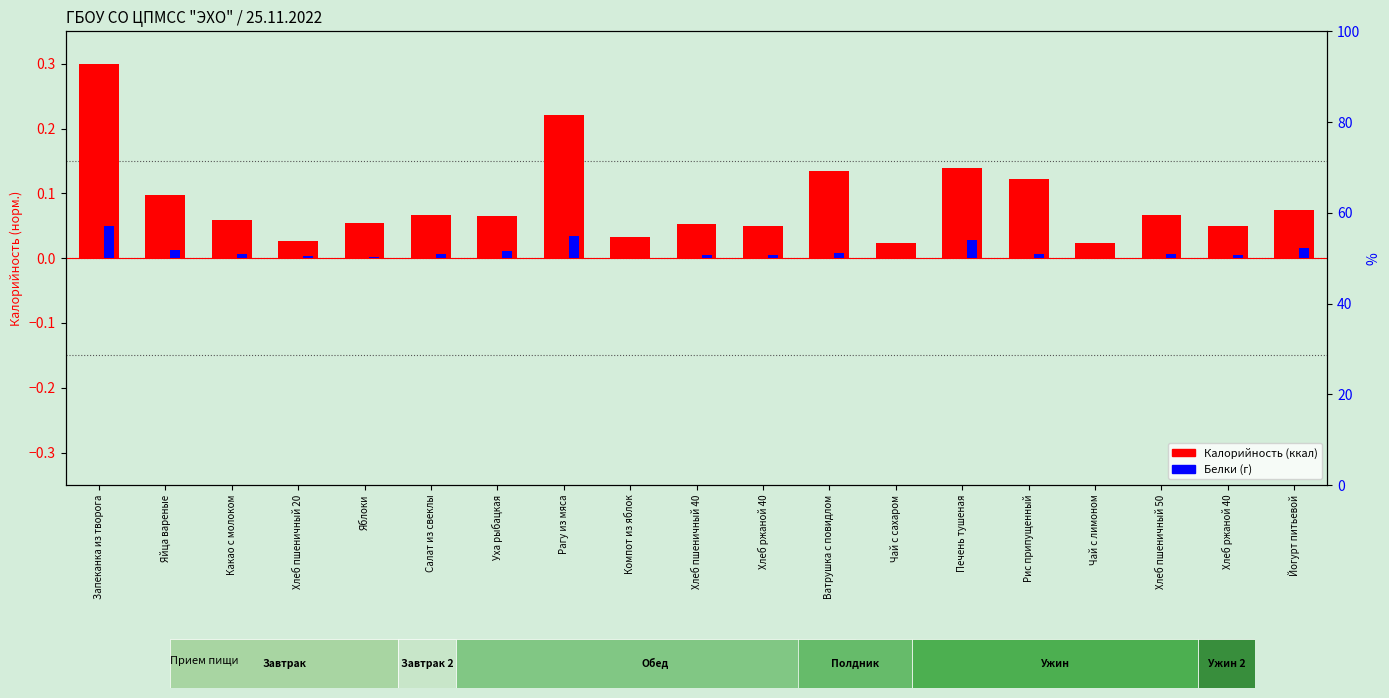

What is the spread (max minus min) of values at Салат из свеклы?

0.1